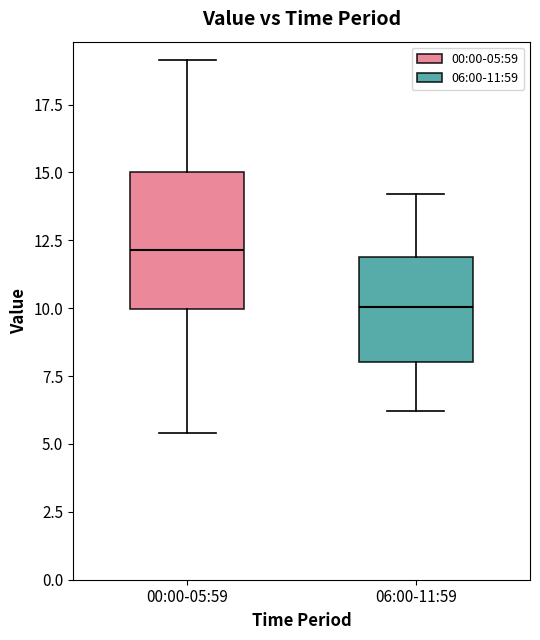

Reading left to right, read every box against the y-axis: the position of its median line, the range the box covers, and the ends of its whiskers. The values are not printed on the chart, so give them approximately, as read against the axis.

00:00-05:59: median 12.0, box 10.0 to 15.0, whiskers 5.5 to 19.0
06:00-11:59: median 10.0, box 8.0 to 12.0, whiskers 6.0 to 14.0